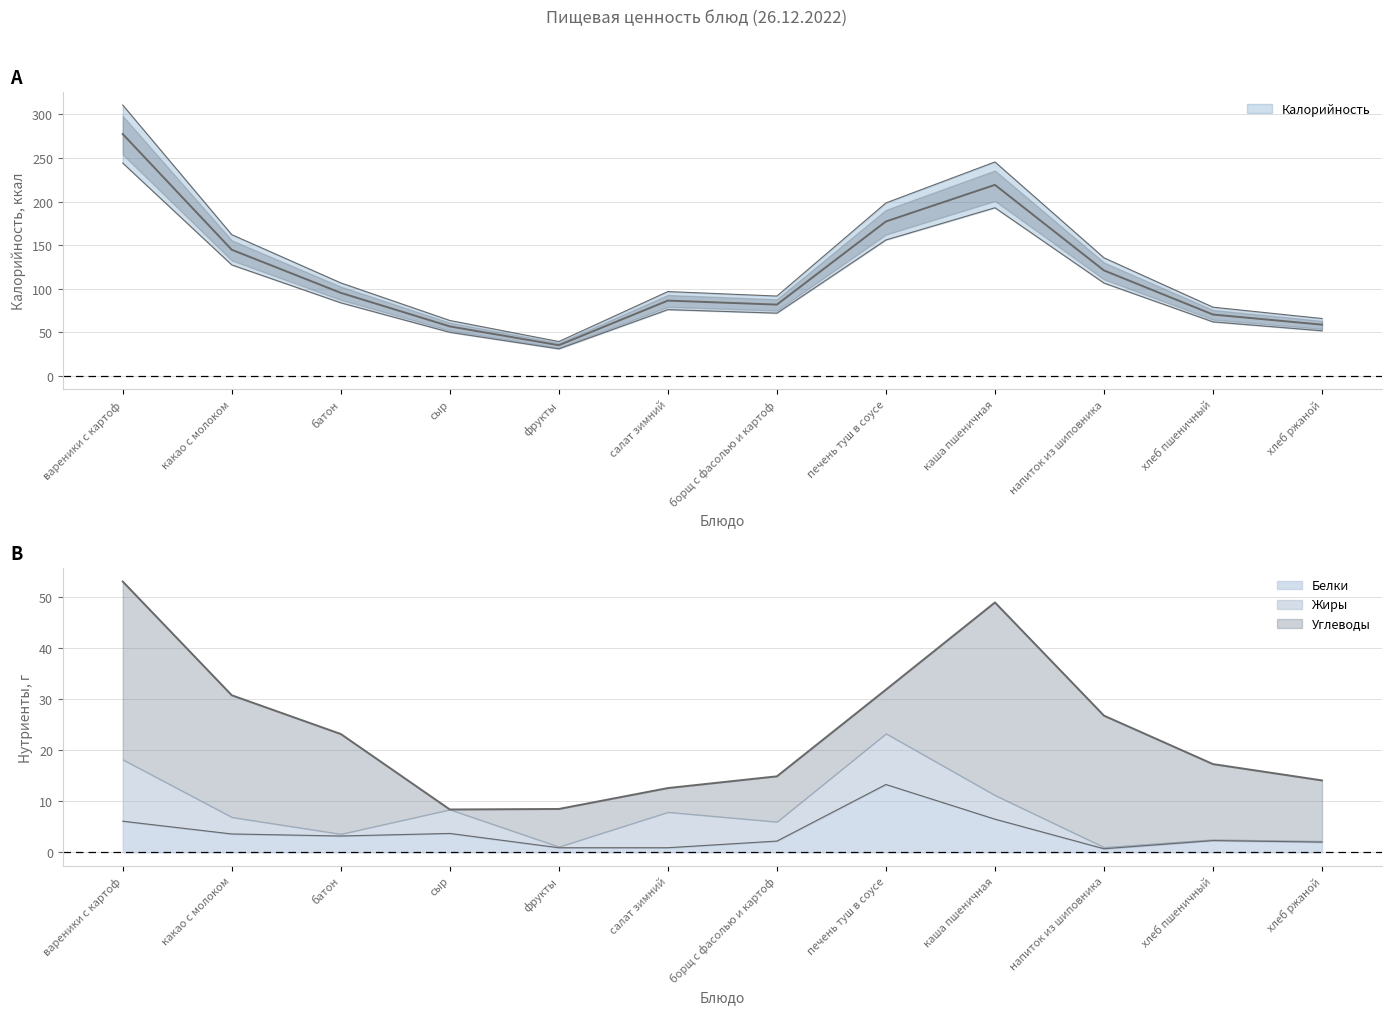

How many data points in Белки are less than 3?

6